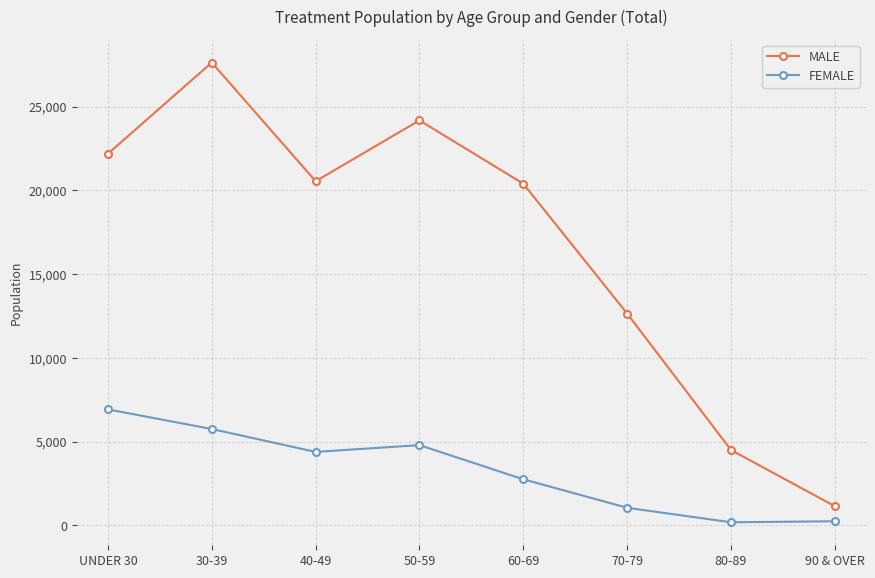

List the series in order of their peak value, lowest first.

FEMALE, MALE